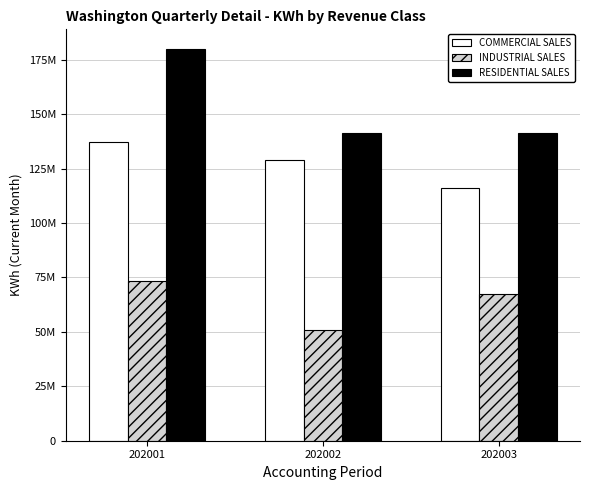

What are all the series names shown in the legend?

COMMERCIAL SALES, INDUSTRIAL SALES, RESIDENTIAL SALES